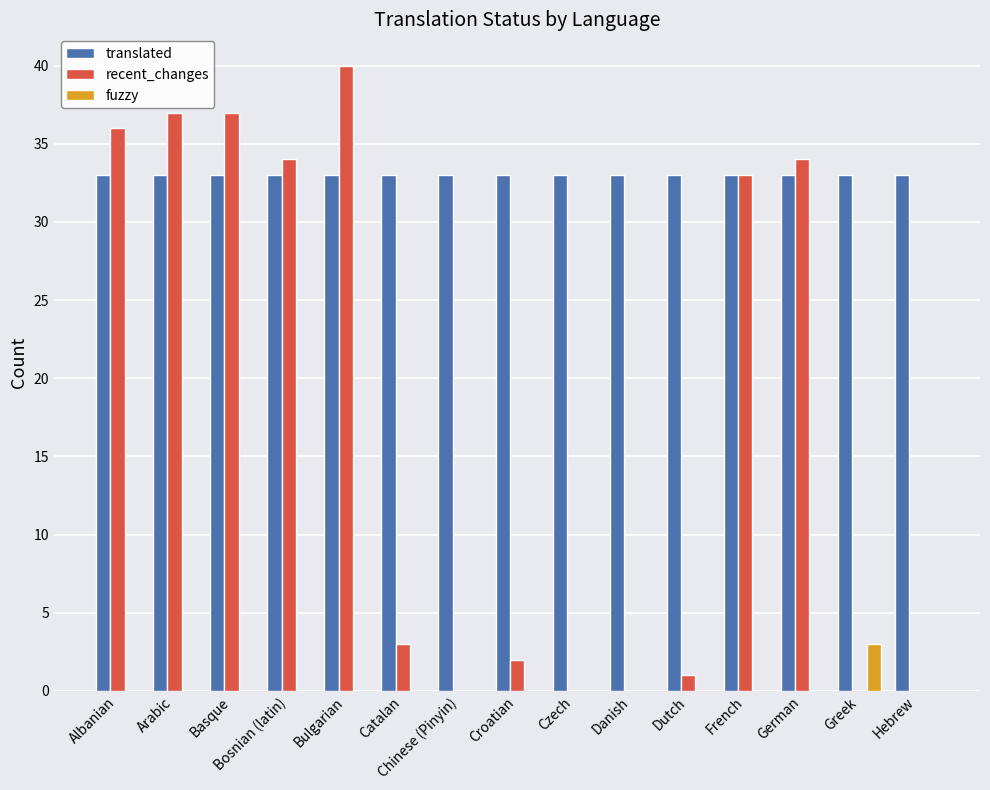

What is the highest value of the fuzzy series?

3